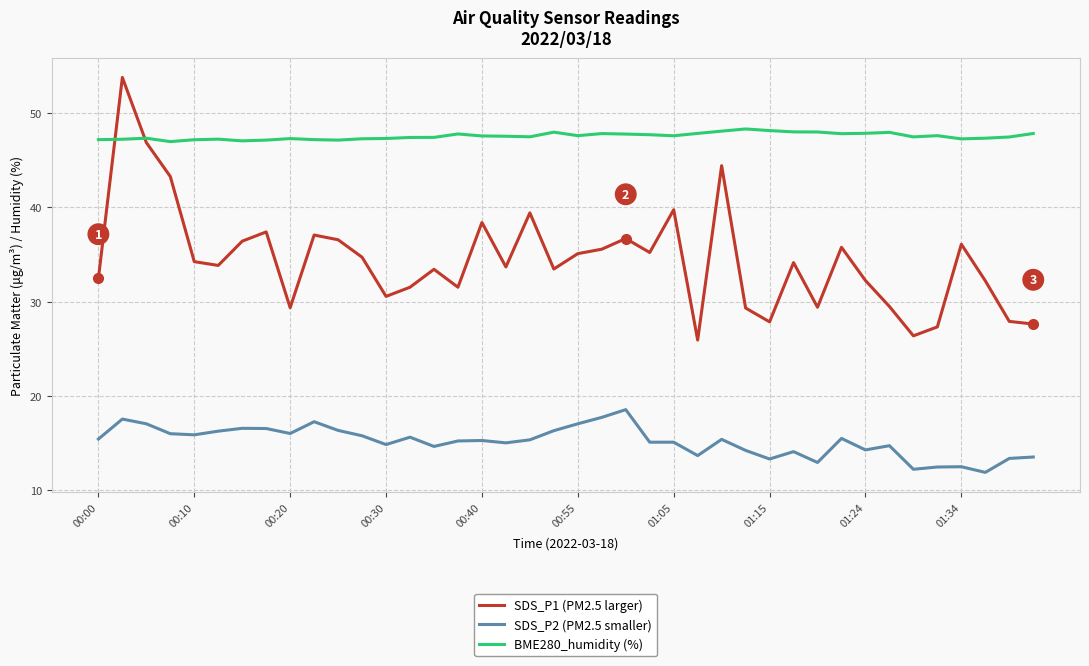

What is the smallest value displayed?

11.9